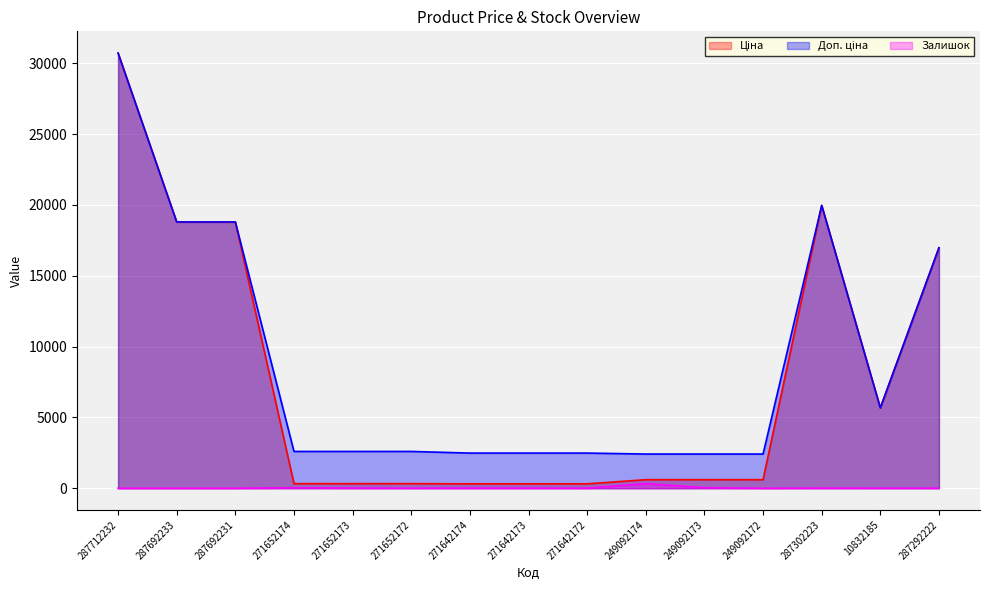

Is the value of Доп. ціна at 287302223 greater than the value of Ціна at 287292222?

Yes